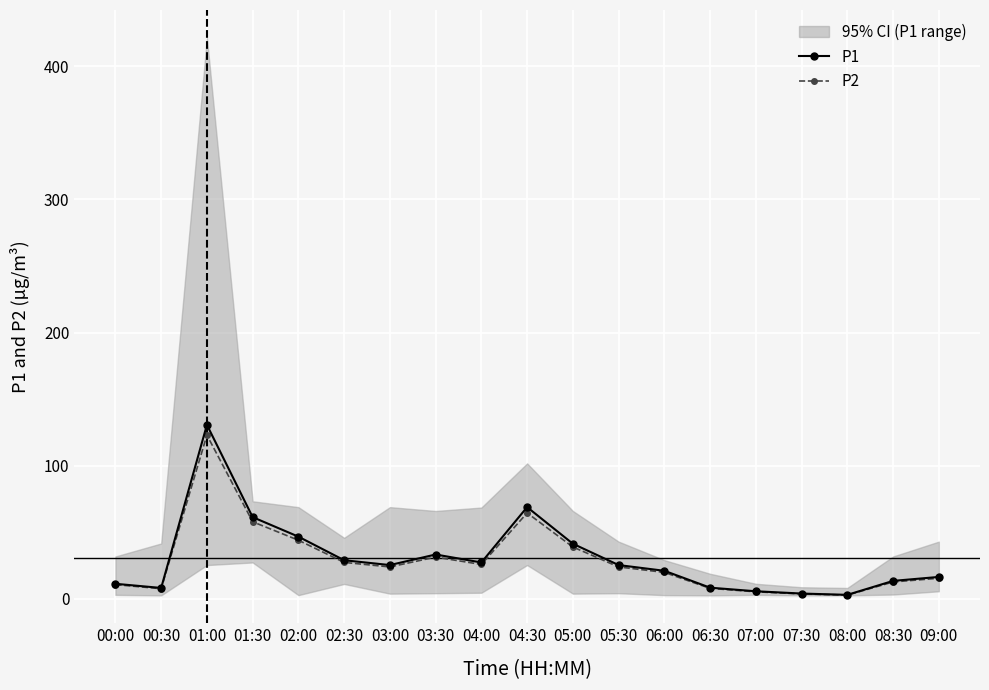

What is the total value across all series at 05:30?

49.5